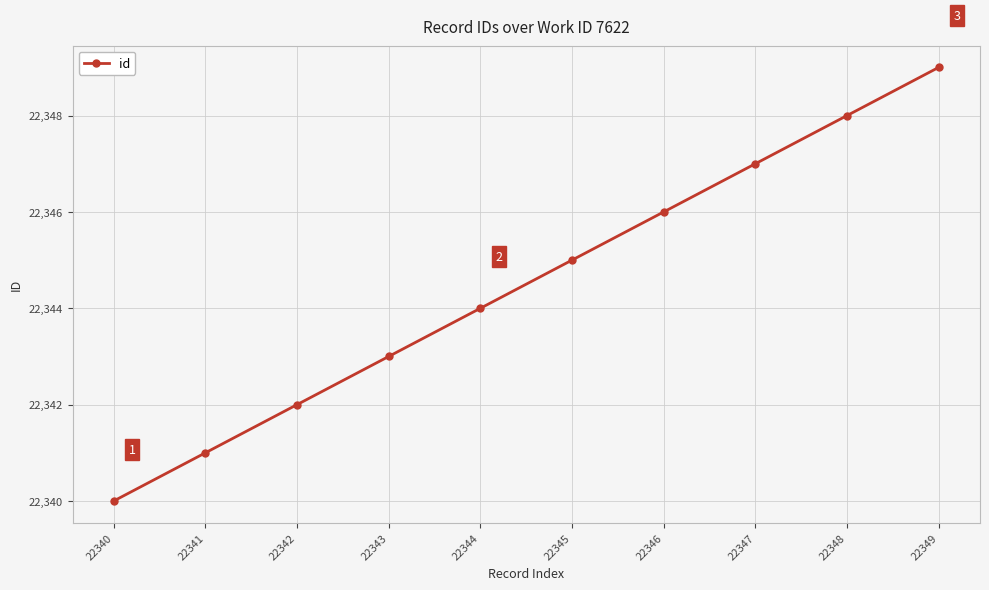

Reading left to right, what are all the values shown in this chart?

22340=22340	22341=22341	22342=22342	22343=22343	22344=22344	22345=22345	22346=22346	22347=22347	22348=22348	22349=22349